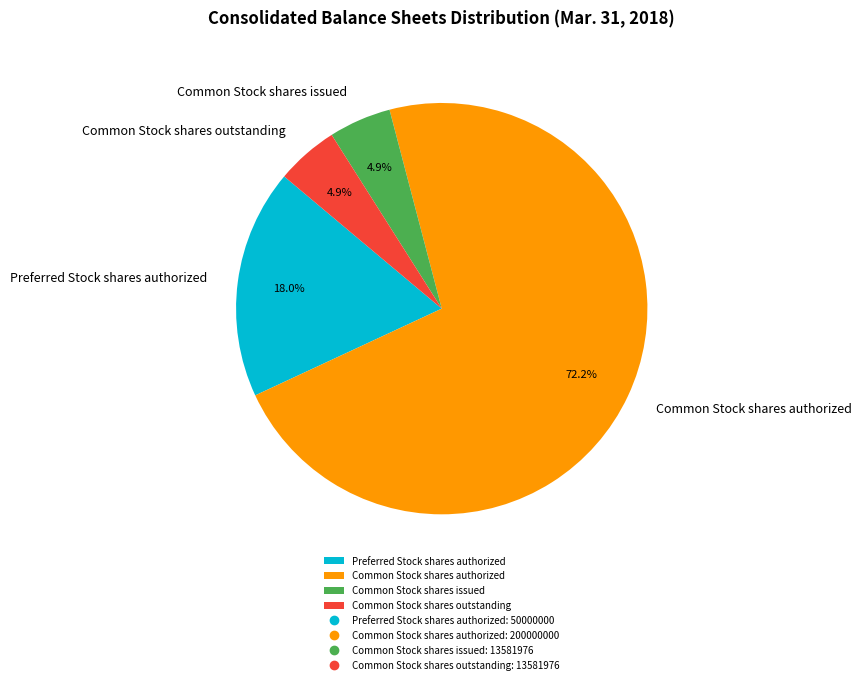

How many segments does this pie chart have?

4